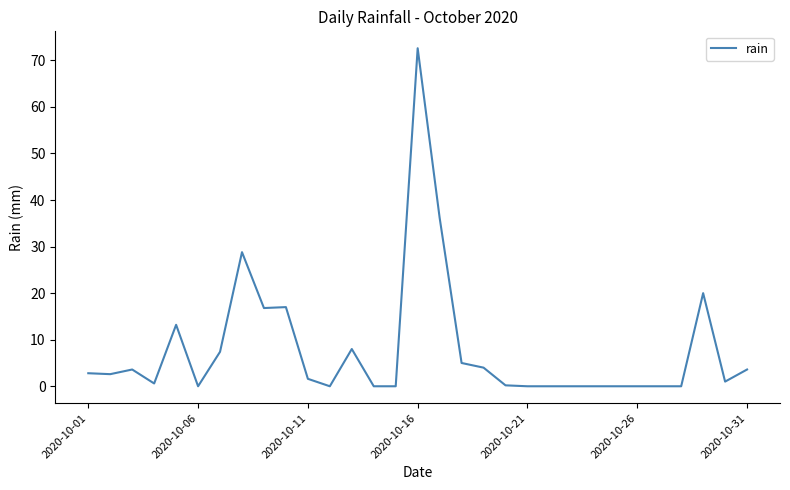

What is the difference between the maximum and minimum values?

72.6